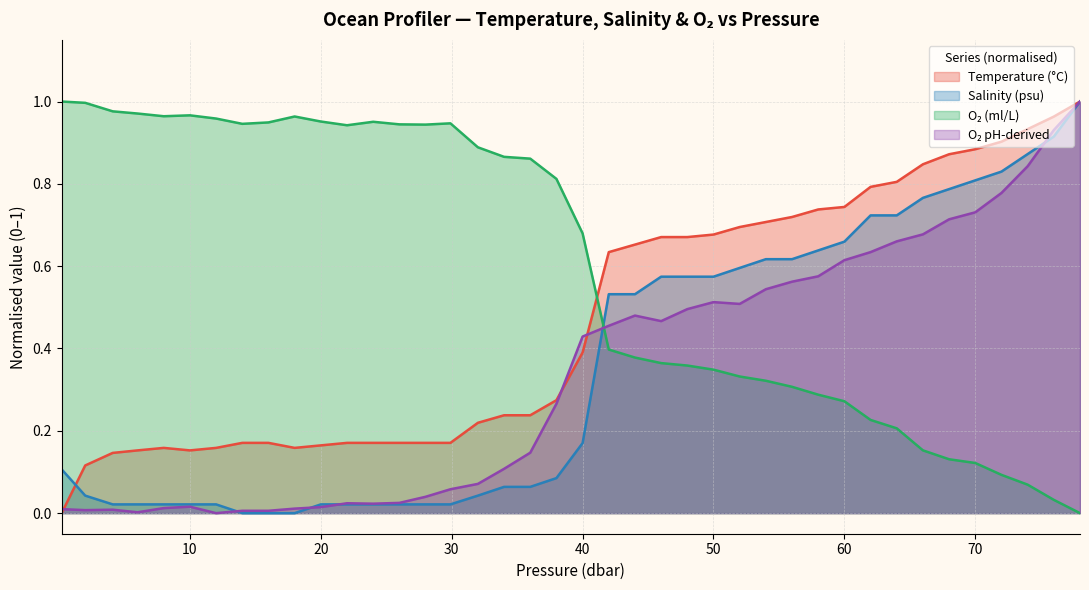

What is the value of the s point at the 27th from the left?

0.6